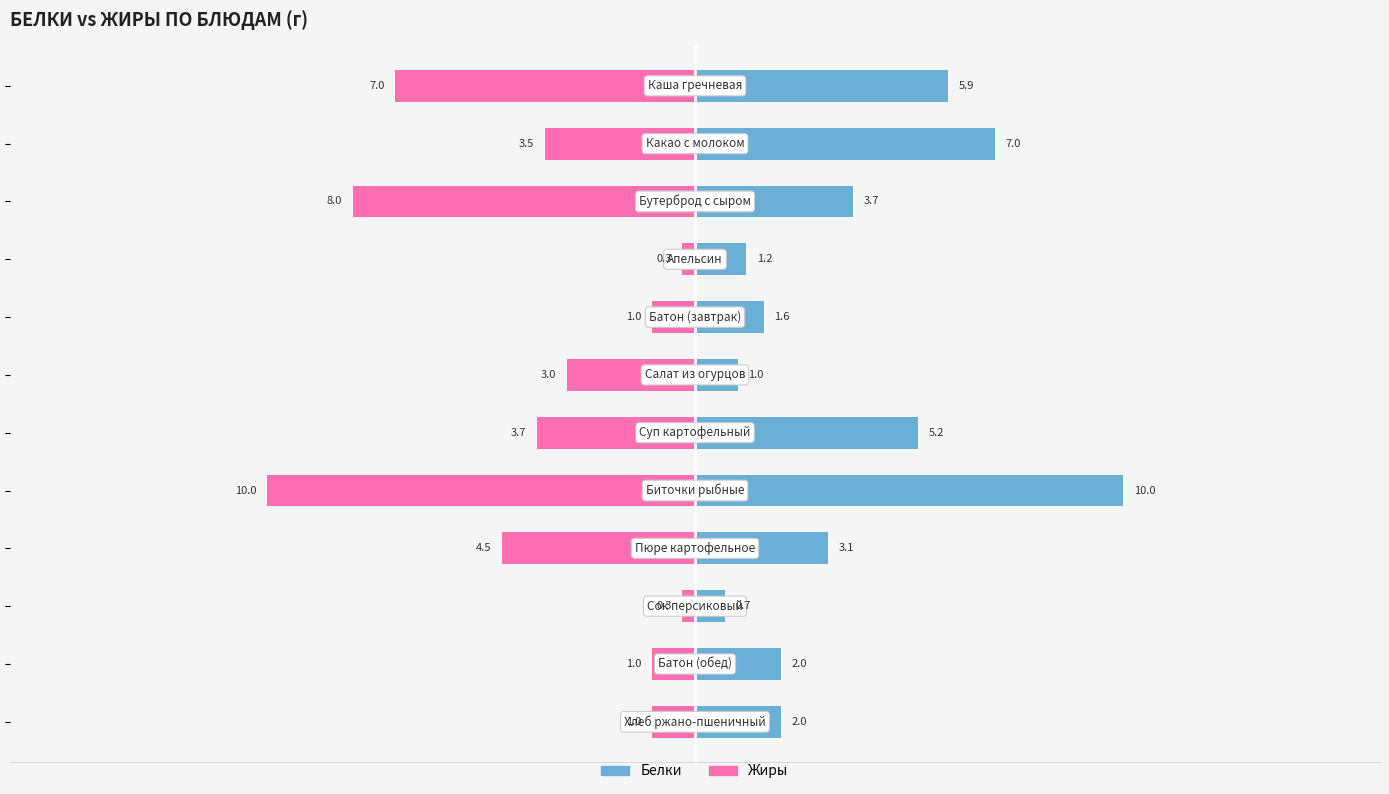

How many bars are there in each group?

2